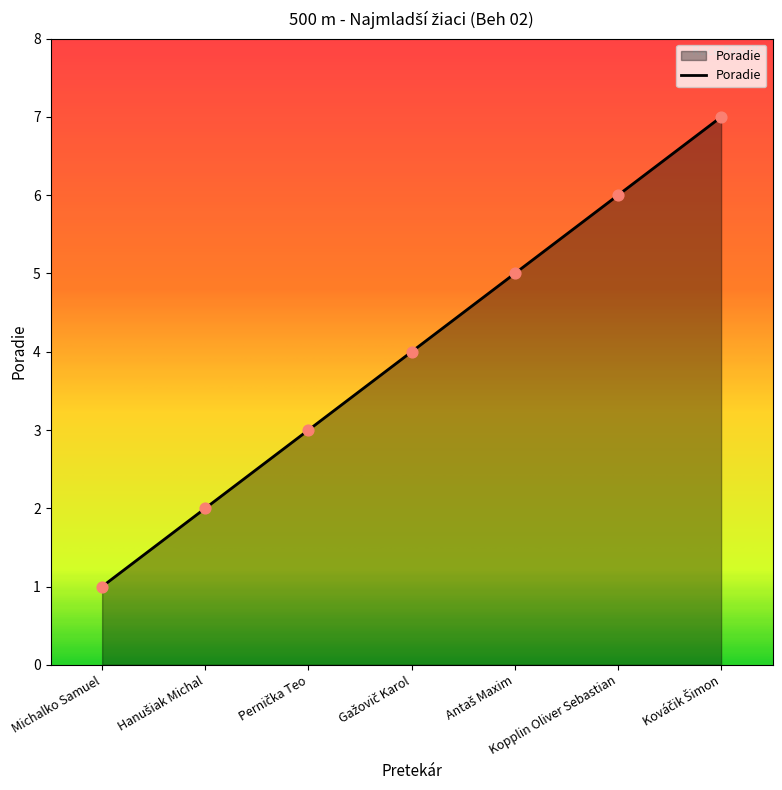

True or false: the data has more than 2 interior local peaks.

False